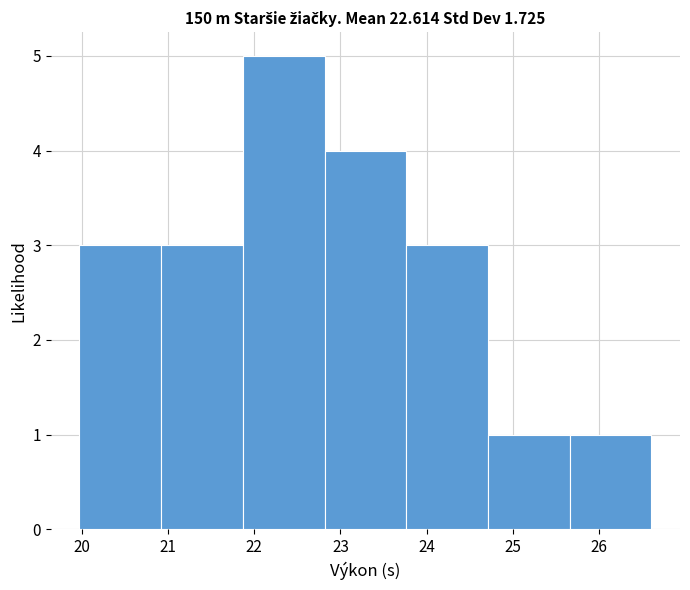

Reading left to right, transcribe this chart: for each bar, give the range it covers on the x-axis and its height. Neither the bar edges nor the heights are printed on the chart, so give them approximately, as read against the axes.

20.0 to 20.9: 3
20.9 to 21.9: 3
21.9 to 22.8: 5
22.8 to 23.8: 4
23.8 to 24.7: 3
24.7 to 25.7: 1
25.7 to 26.6: 1